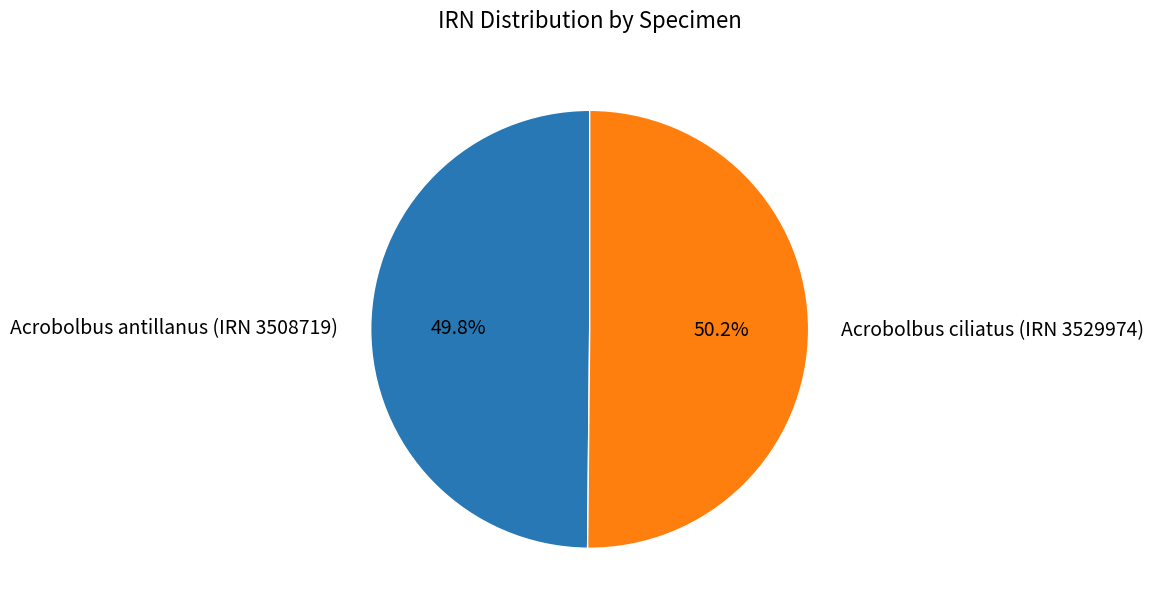

How many segments does this pie chart have?

2